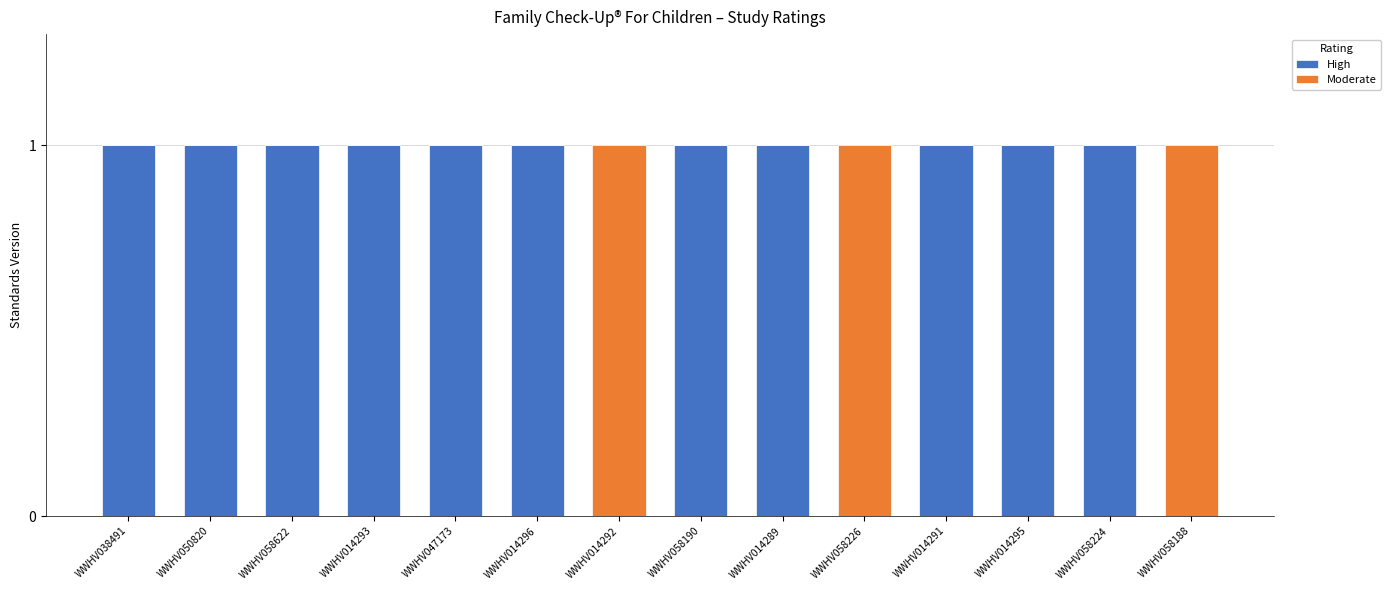

Is it true that High equals 1 at WWHV058190?

True